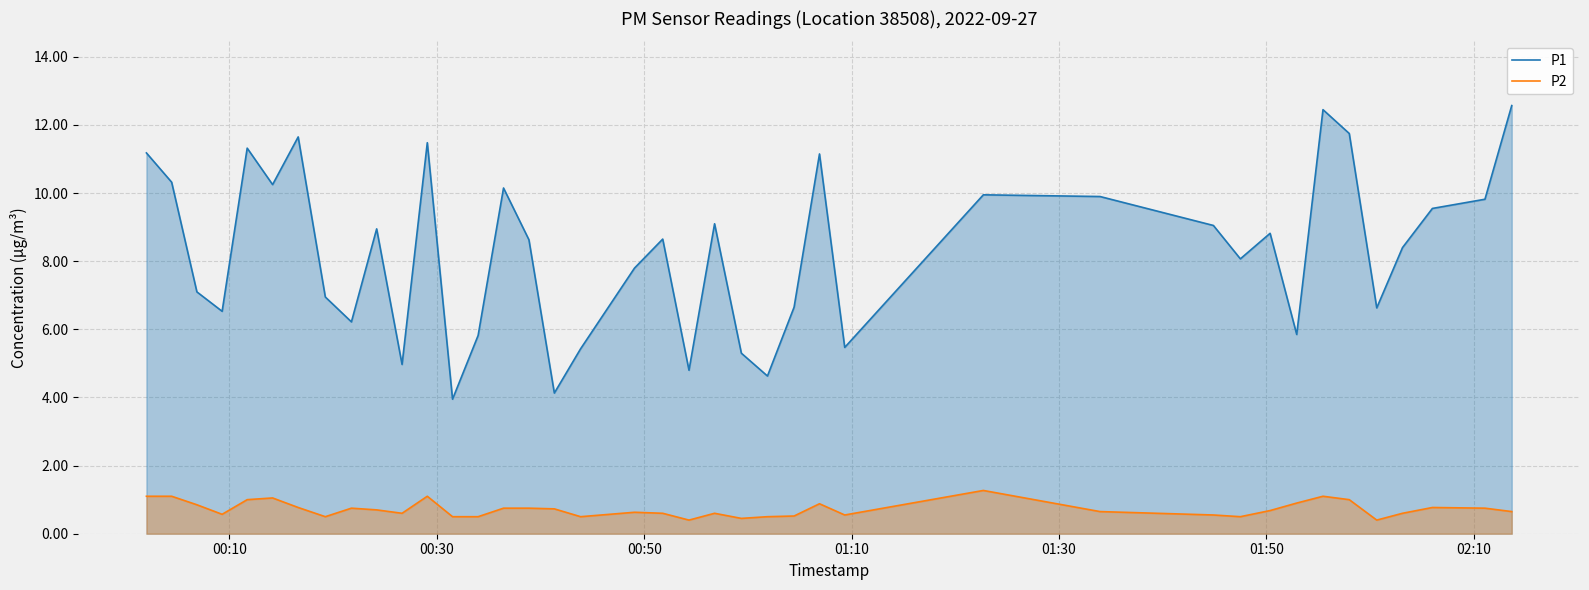

Reading left to right, extract all data points from this chart.

P1: 11.2	10.3	7.1	6.5	11.3	10.2	11.7	7.0	6.2	8.9	5.0	11.5	4.0	5.8	10.2	8.6	4.1	5.4	7.8	8.7	4.8	9.1	5.3	4.6	6.7	11.2	5.5	9.9	9.9	9.1	8.1	8.8	5.8	12.4	11.8	6.6	8.4	9.6	9.8	12.6
P2: 1.1	1.1	0.8	0.6	1.0	1.1	0.8	0.5	0.8	0.7	0.6	1.1	0.5	0.5	0.8	0.8	0.7	0.5	0.6	0.6	0.4	0.6	0.5	0.5	0.5	0.9	0.6	1.3	0.7	0.6	0.5	0.7	0.9	1.1	1.0	0.4	0.6	0.8	0.8	0.7